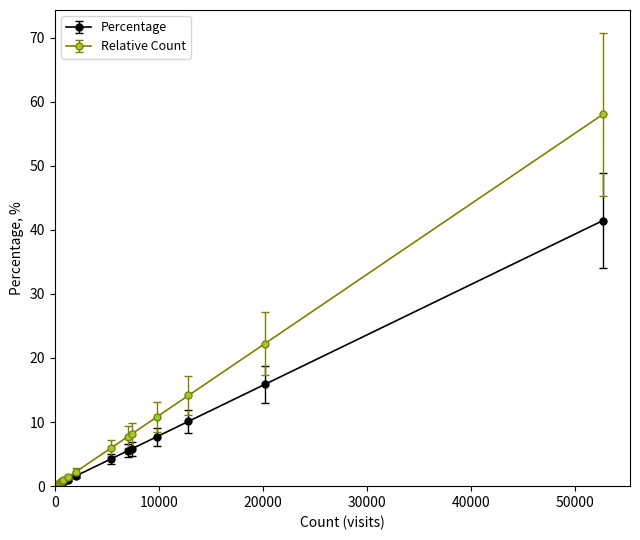

Which series has the widest spread of values?

Relative Count